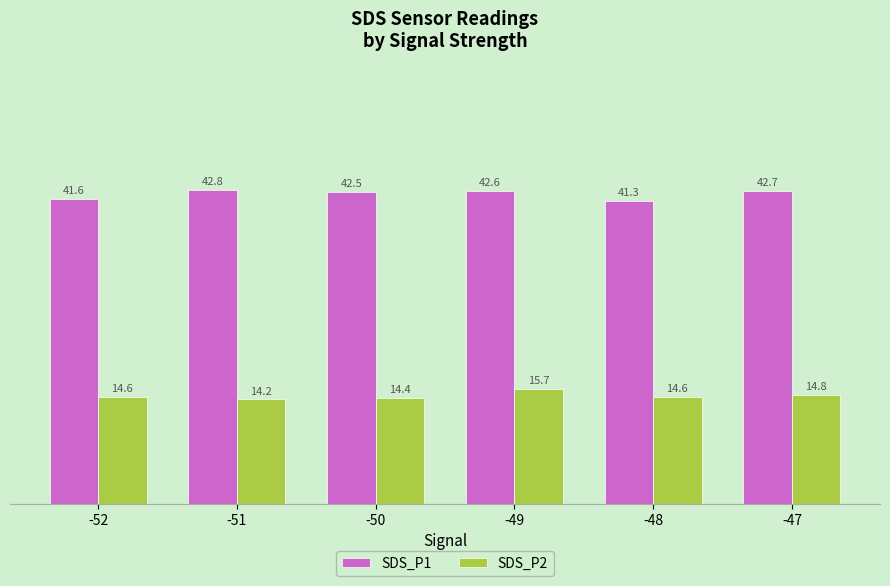

At which label is SDS_P2 closest to 14?

-51